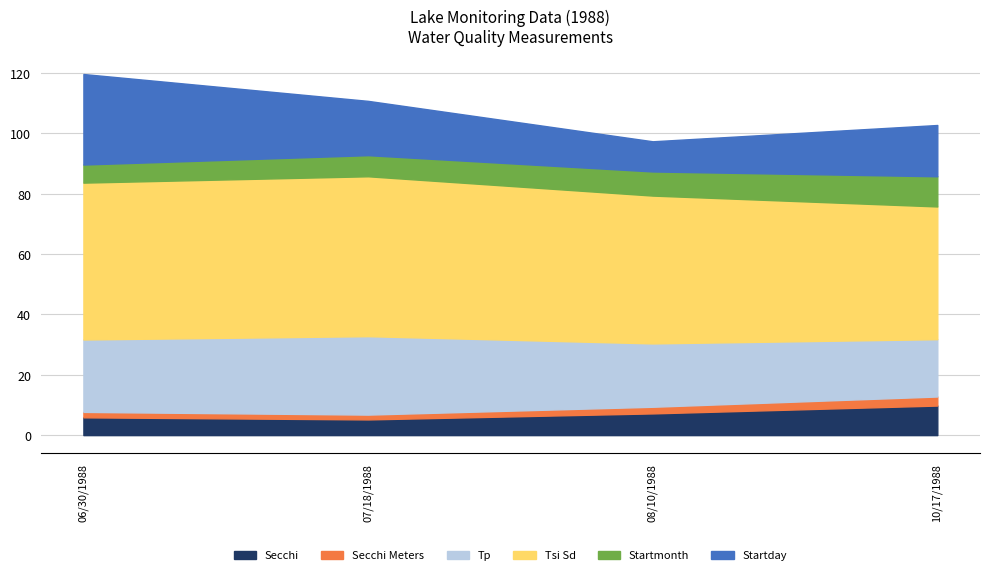

What is the difference between the highest and lowest values at 10/17/1988?

41.0